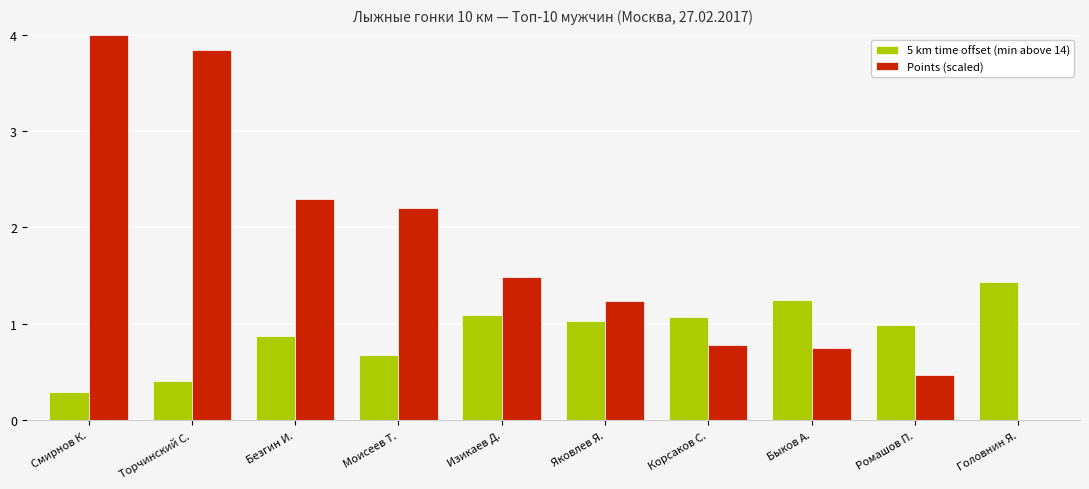

Which series has the largest total across all categories?

Points (scaled)